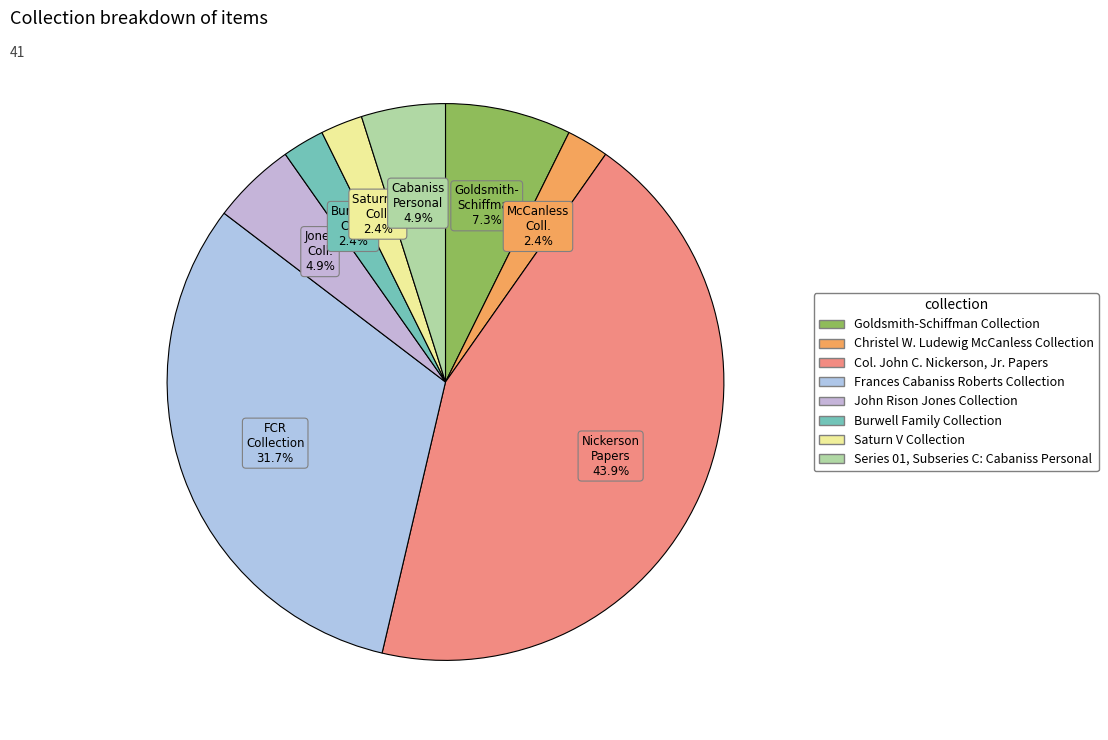

Rank the categories by value from highest to lowest.

Col. John C. Nickerson, Jr. Papers, Frances Cabaniss Roberts Collection, Goldsmith-Schiffman Collection, John Rison Jones Collection, Series 01, Subseries C: Cabaniss Personal, Christel W. Ludewig McCanless Collection, Burwell Family Collection, Saturn V Collection